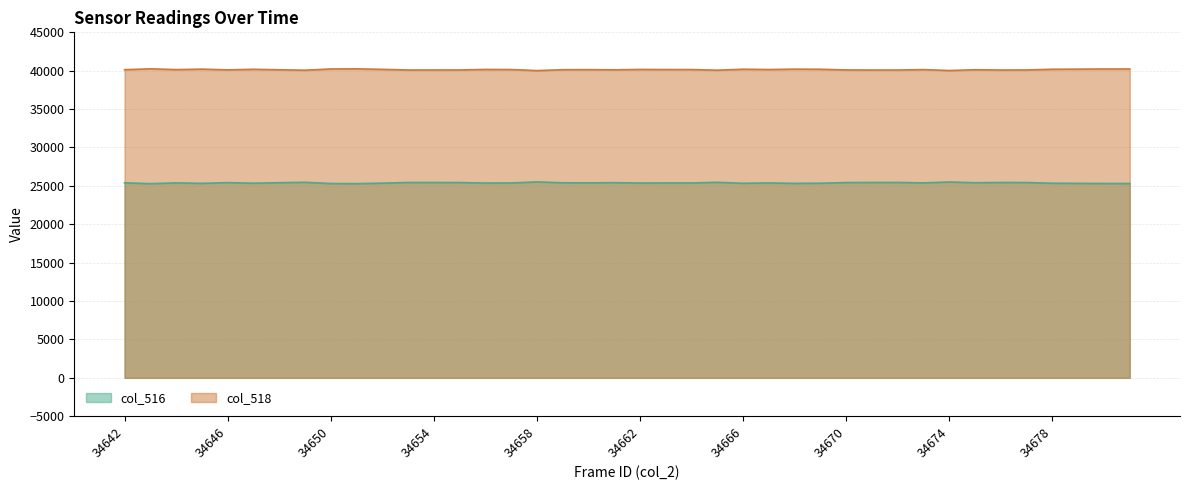

Which series has the largest total across all categories?

col_518 line